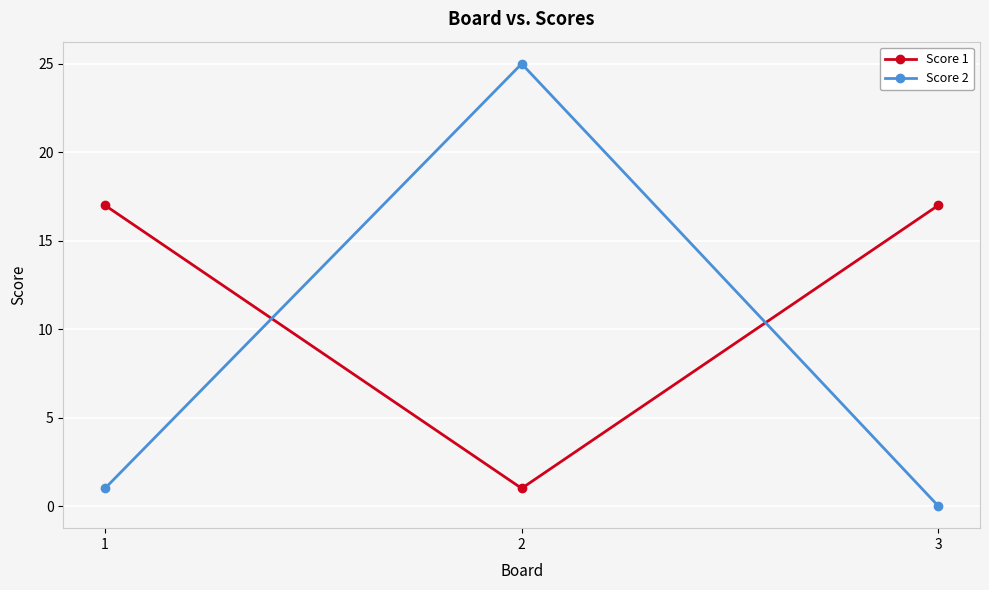

Between 2 and 3, which series saw the biggest shift?

Score 2